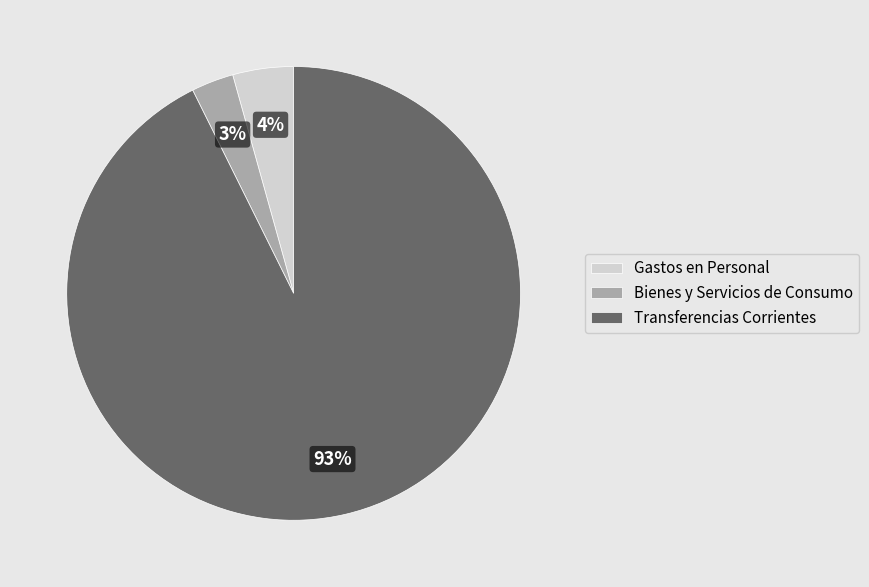

What is the smallest slice in the pie chart?

Bienes y Servicios de Consumo